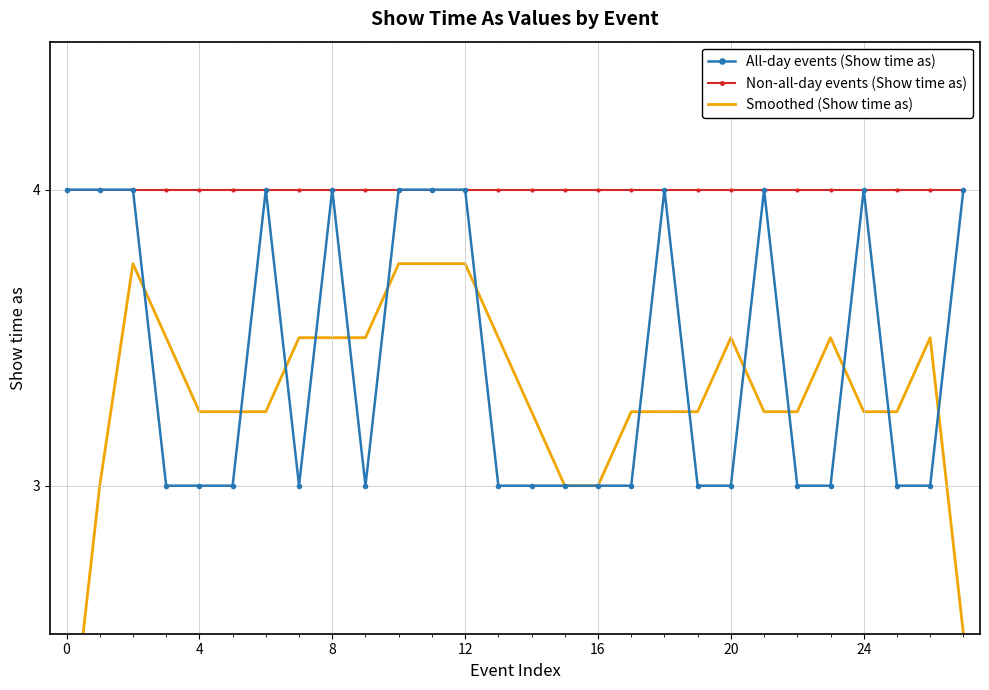

How many lines are shown in the chart?

3